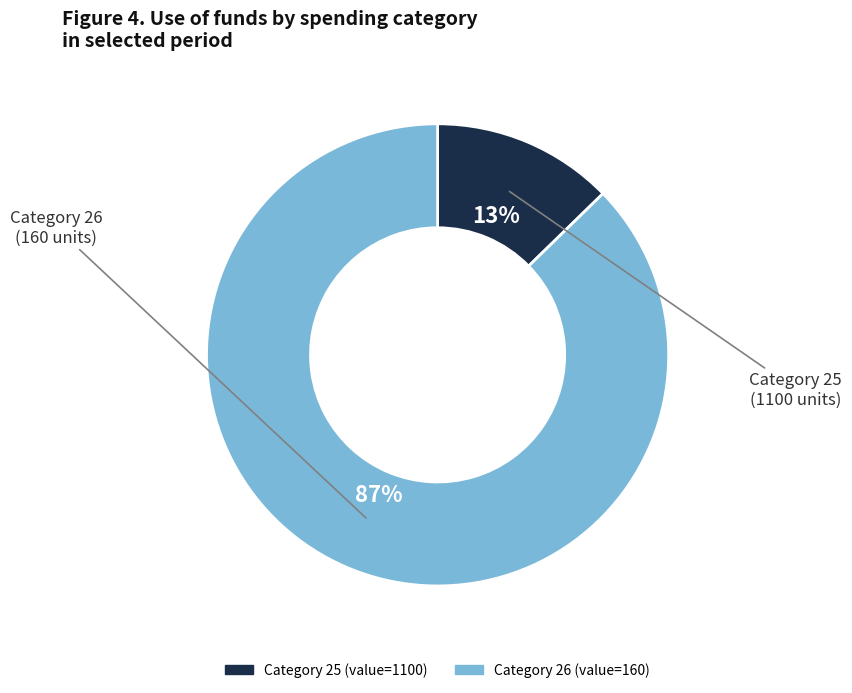

To the nearest percent, what is the average slice percentage?

50%